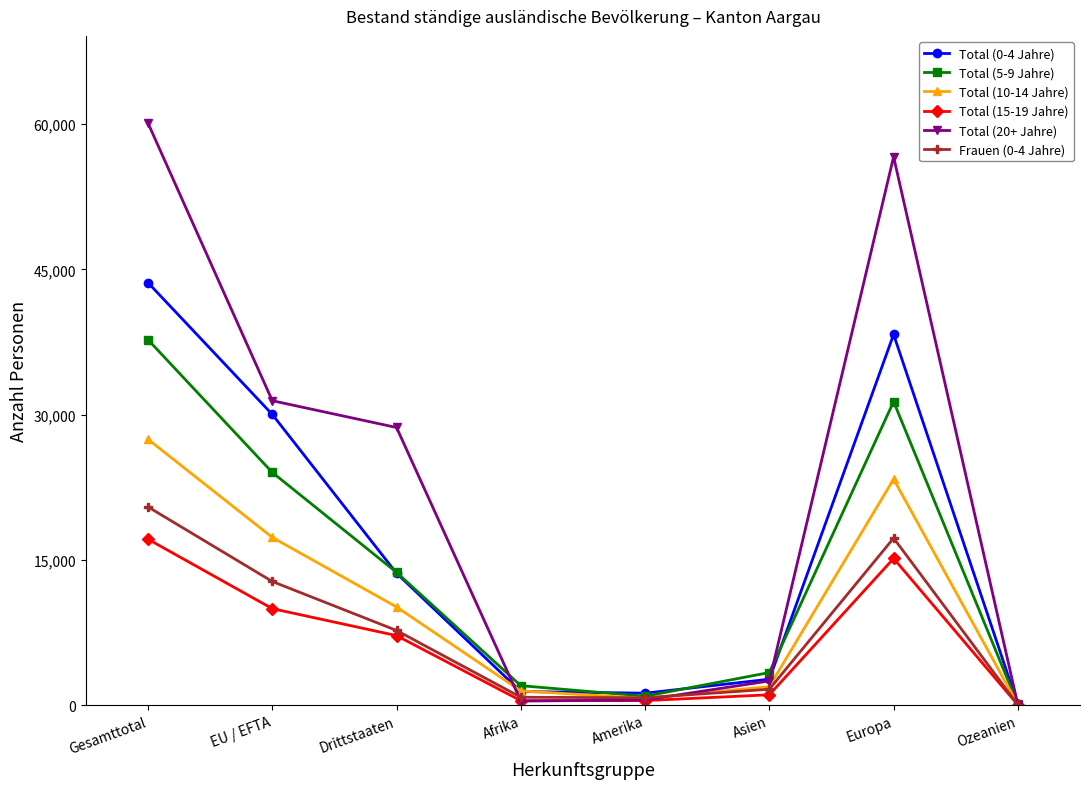

How many lines are shown in the chart?

6